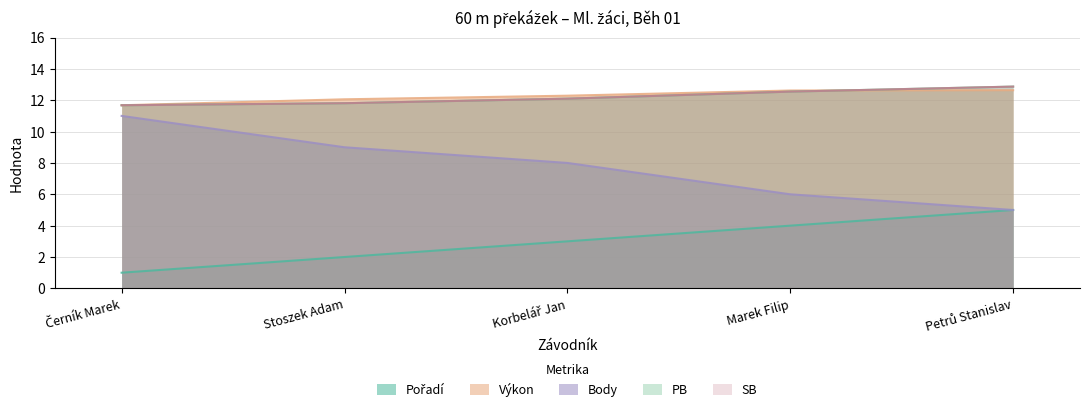

True or false: Pořadí and Body cross at least once.

False